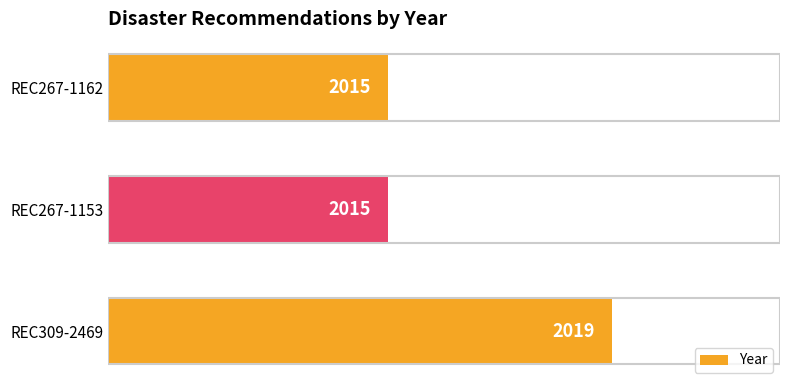

What is the maximum value shown in the chart?

2019